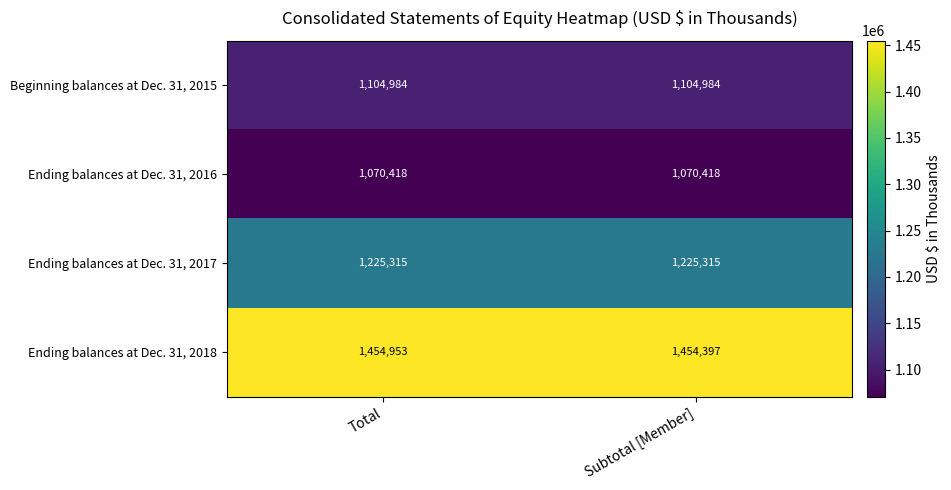

Reading left to right, what are all the values shown in this chart?

Beginning balances at Dec. 31, 2015: 1104984	1104984
Ending balances at Dec. 31, 2016: 1070418	1070418
Ending balances at Dec. 31, 2017: 1225315	1225315
Ending balances at Dec. 31, 2018: 1454953	1454397